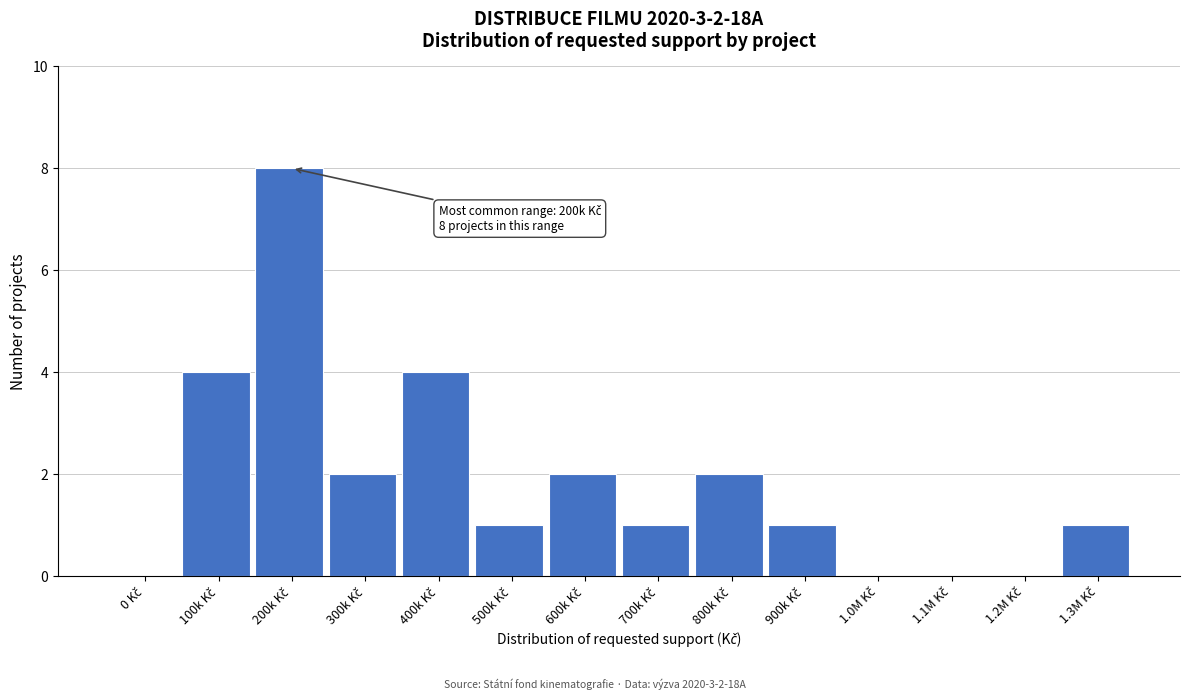

What is the greatest value displayed?

8